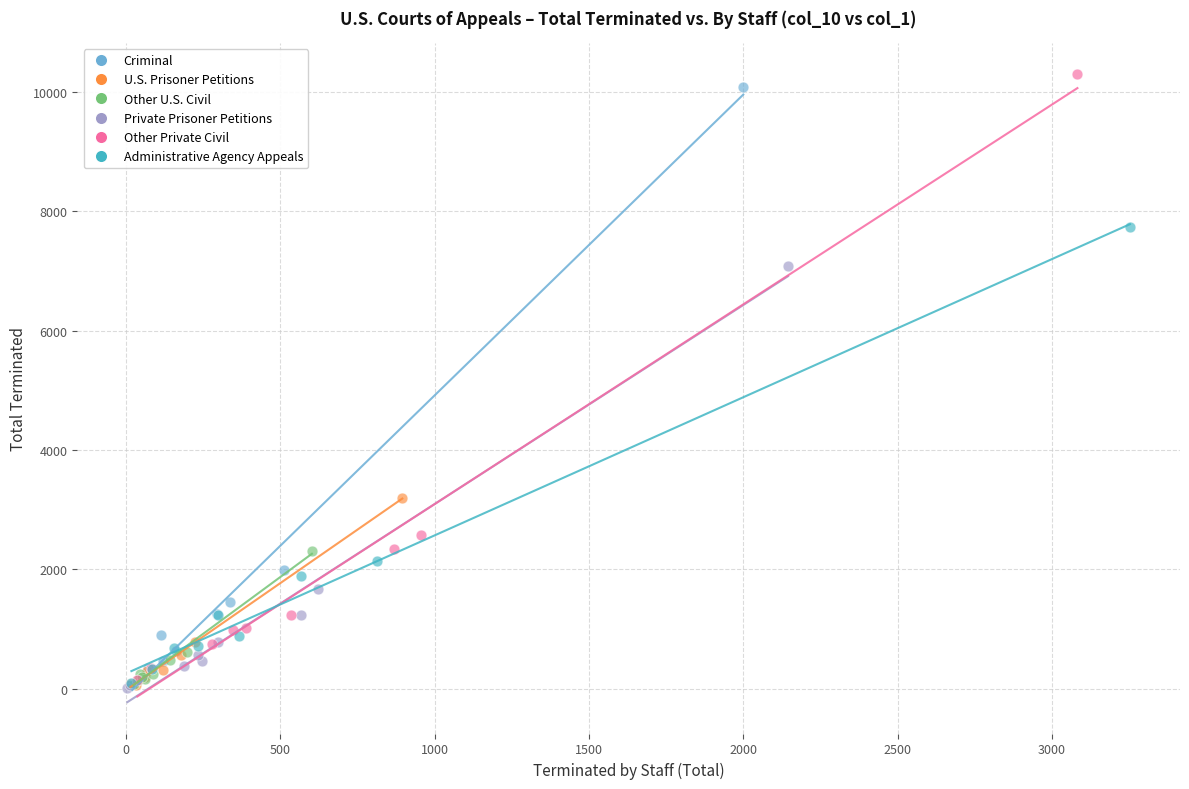

What are all the series names shown in the legend?

Criminal, U.S. Prisoner Petitions, Other U.S. Civil, Private Prisoner Petitions, Other Private Civil, Administrative Agency Appeals